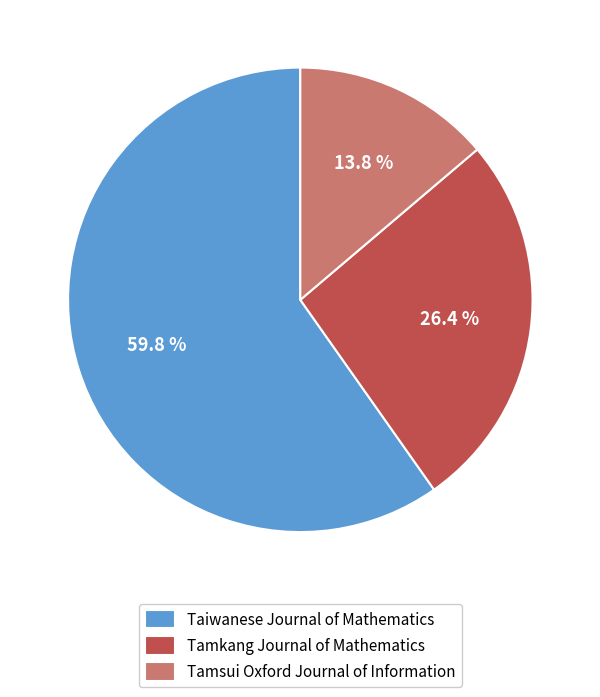

To the nearest percent, what is the difference between the Tamsui Oxford Journal of Information and Tamkang Journal of Mathematics slice percentages?

13%